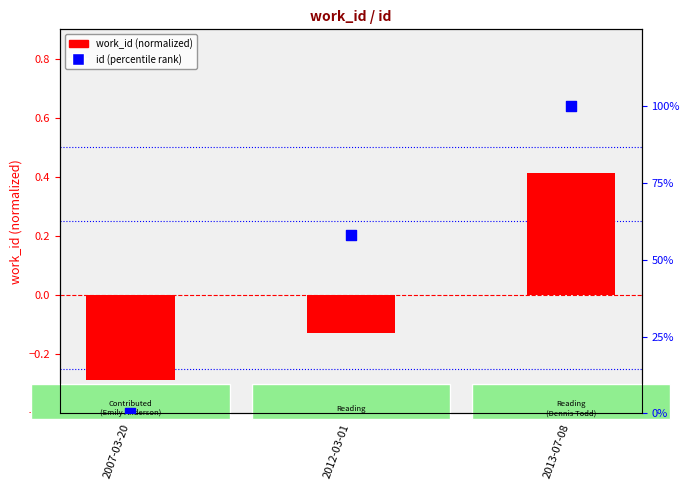

What is the total value across all series at 2013-07-08?

100.4